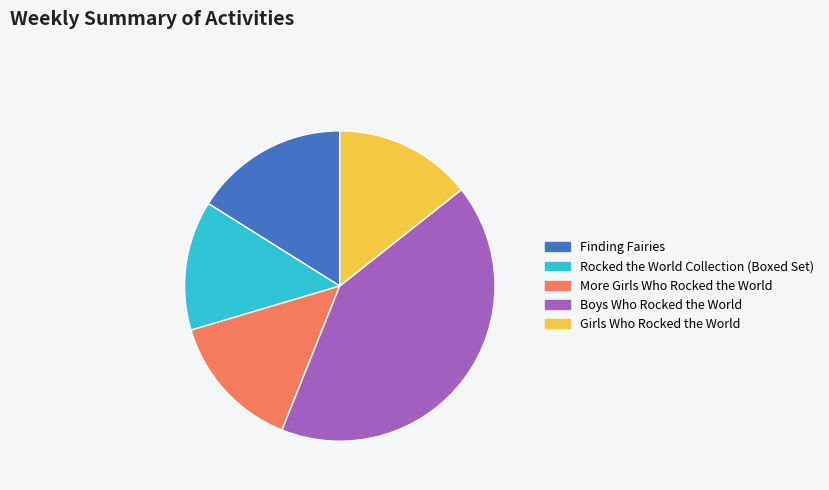

Is it true that Girls Who Rocked the World is 14% of the pie?

True